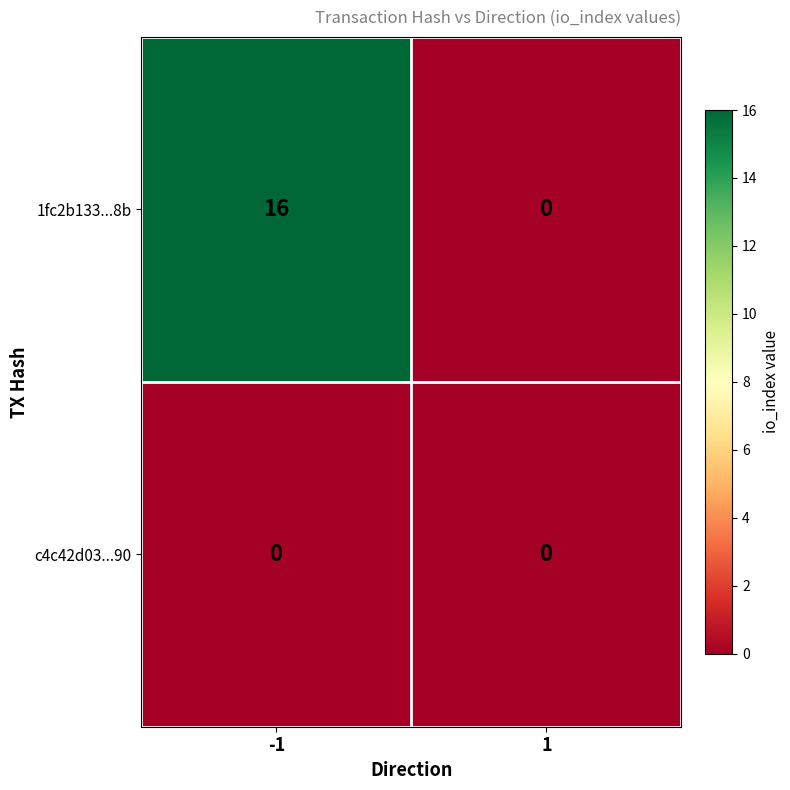

The 1fc2b133...8b series shows 9 at -1. True or false?

False